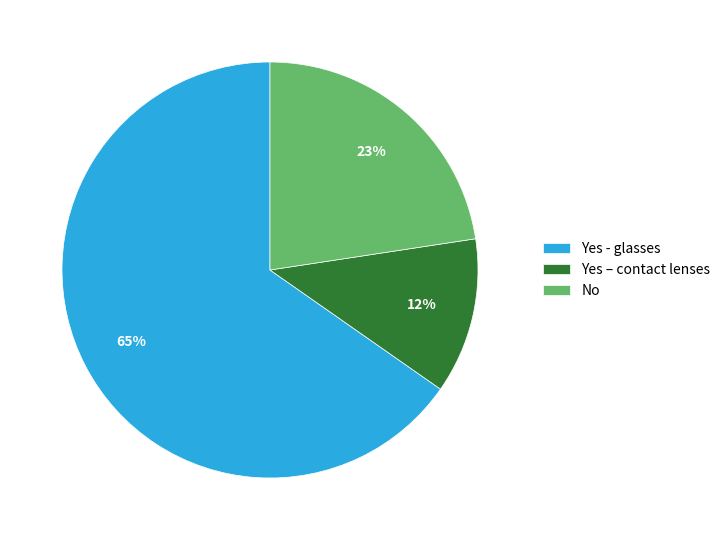

To the nearest percent, what is the average slice percentage?

33%